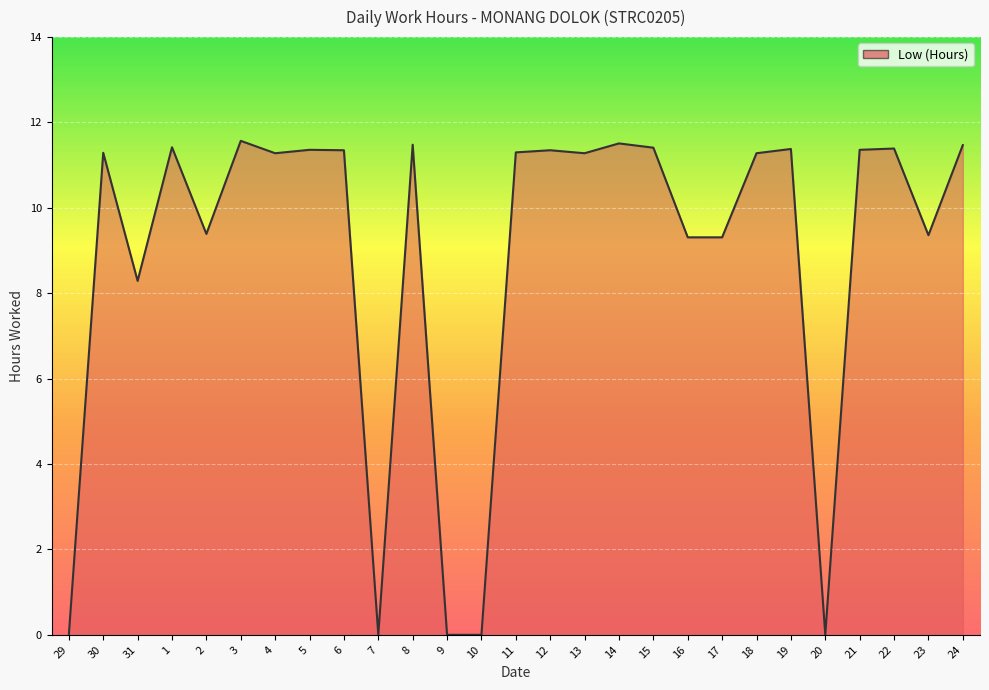

What is the difference between the maximum and minimum values?

11.6